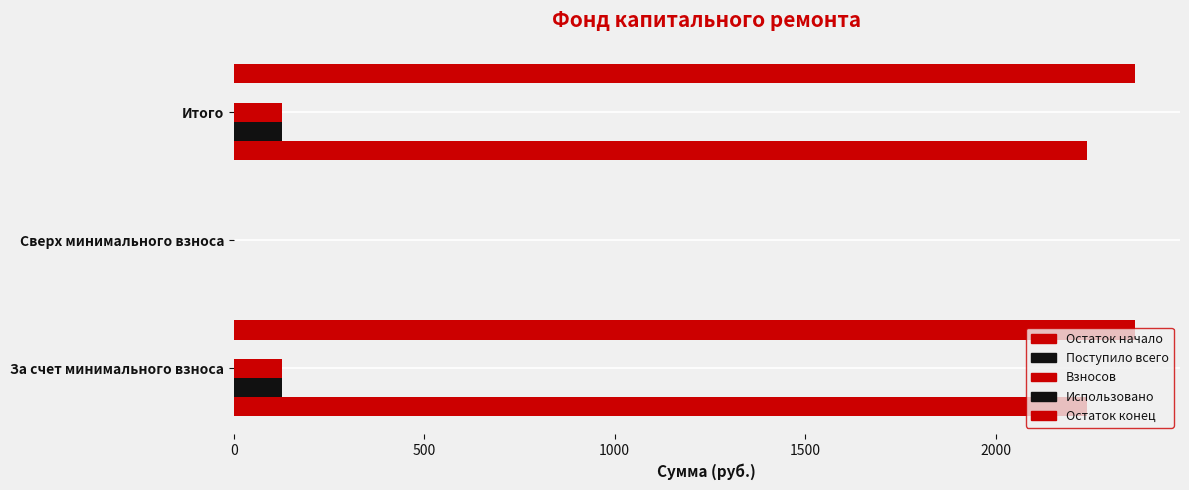

How many positive values does the Поступило всего series have?

2